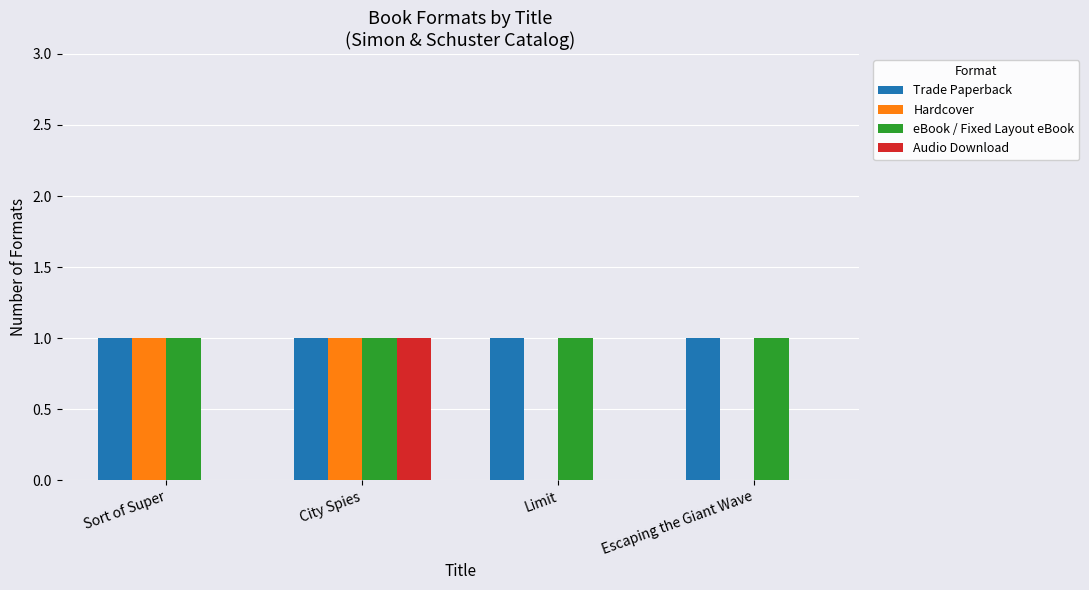

Is the value of Hardcover at Escaping the Giant Wave greater than the value of Trade Paperback at City Spies?

No